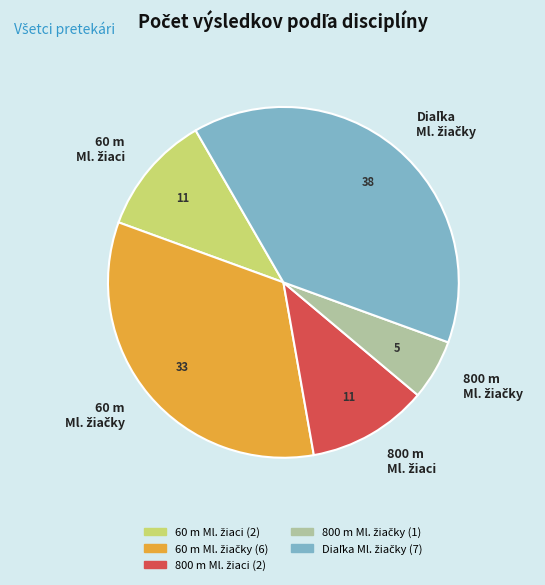

Does any single category account for the majority?

No